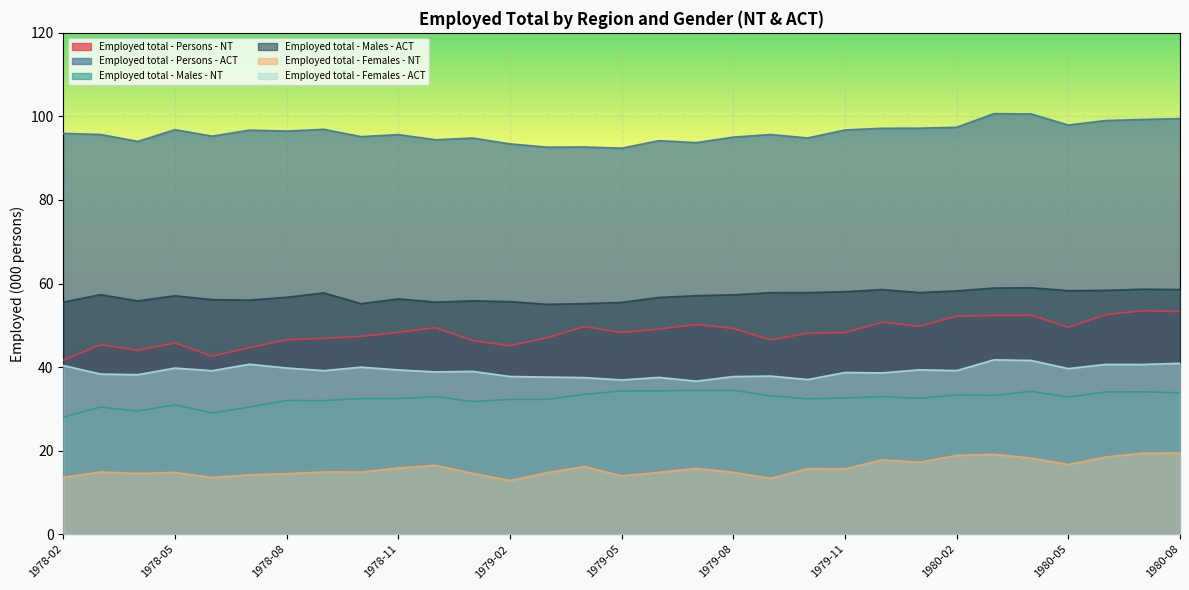

What is the greatest value displayed?

100.7